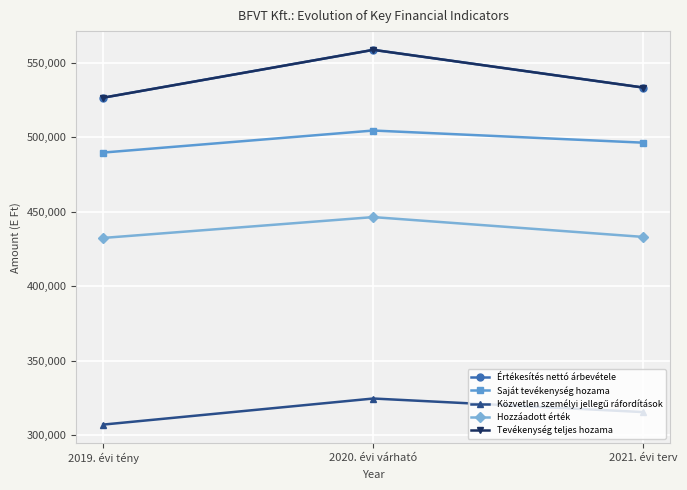

At which category is the sum across all series the highest?

2020. évi várható